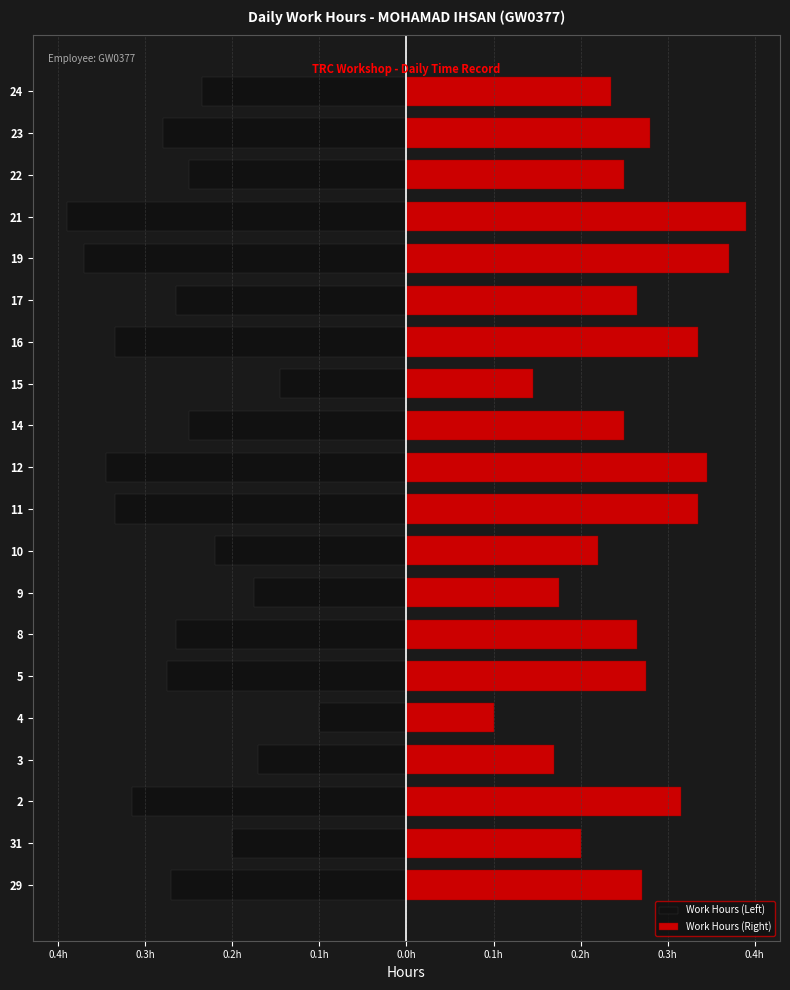

What is the difference between the maximum and minimum values in the Work Hours (Right) series?

0.3